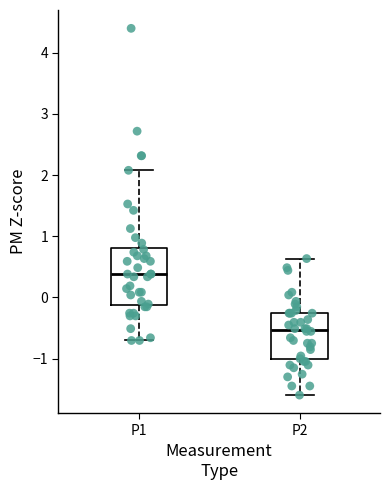

Reading left to right, read every box against the y-axis: the position of its median line, the range the box covers, and the ends of its whiskers. The values are not printed on the chart, so give them approximately, as read against the axis.

P1: median 0.4, box -0.1 to 0.8, whiskers -0.7 to 2.1
P2: median -0.5, box -1.0 to -0.3, whiskers -1.6 to 0.6